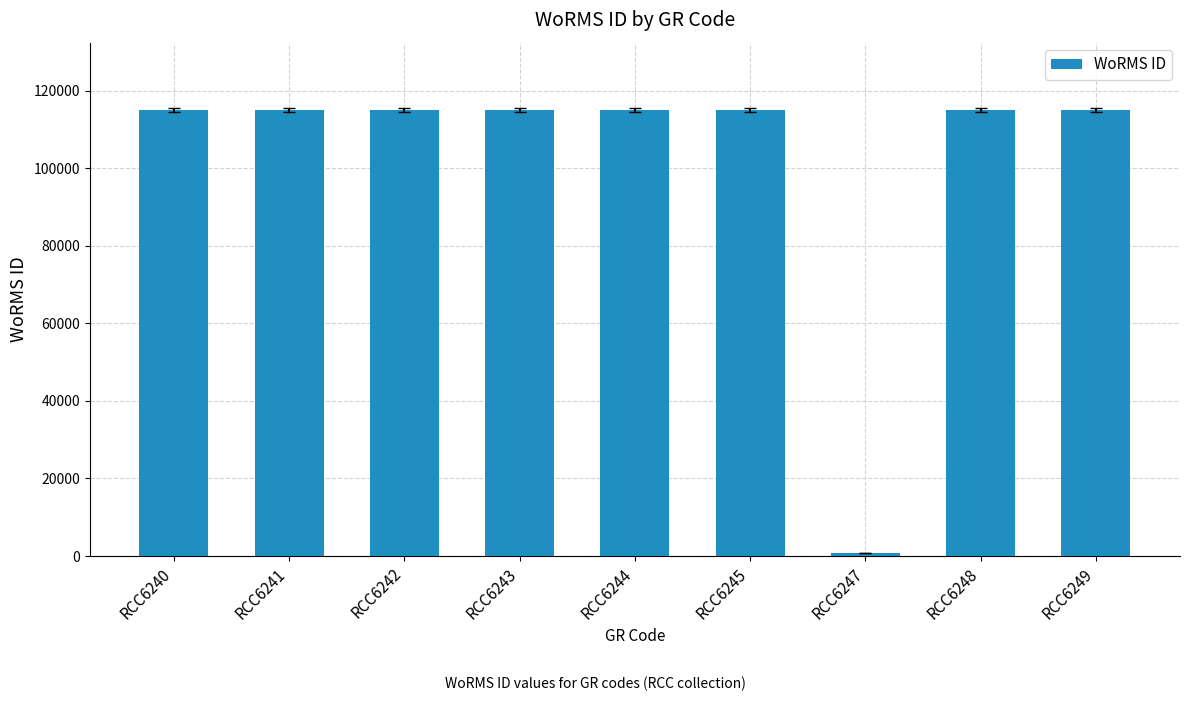

What is the sum of all values?

921633